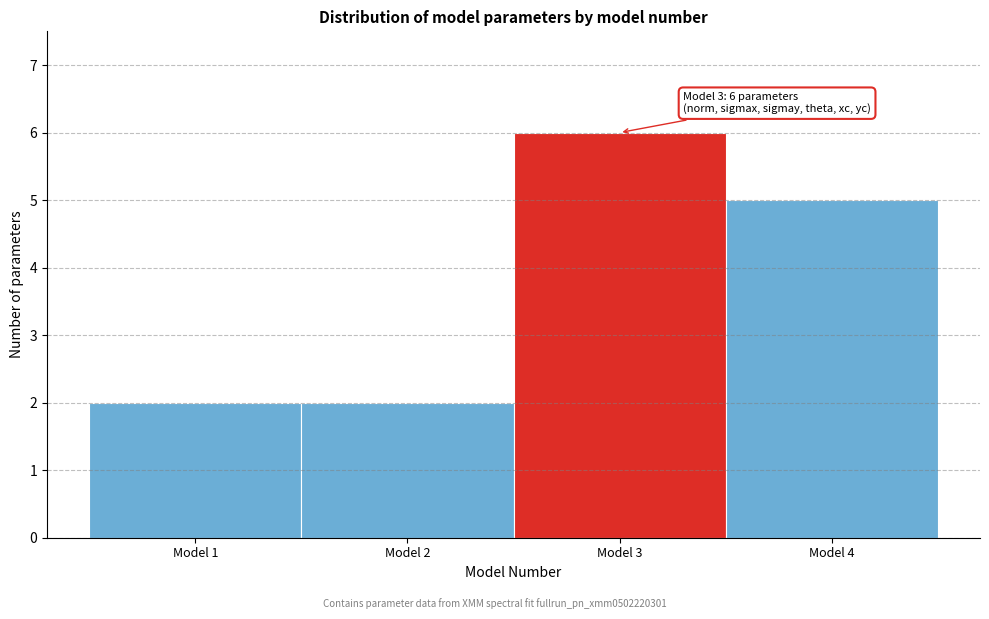

Which range on the x-axis has the tallest bar?

2.5 to 3.5